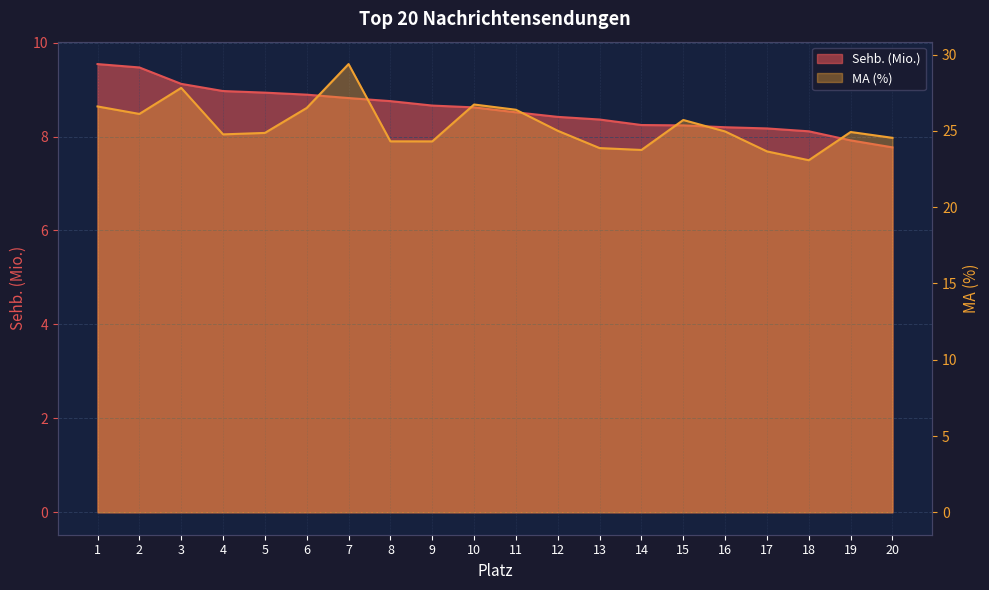

In MA (%), how many points are lower than both neighbors (excluding endpoints)?

5